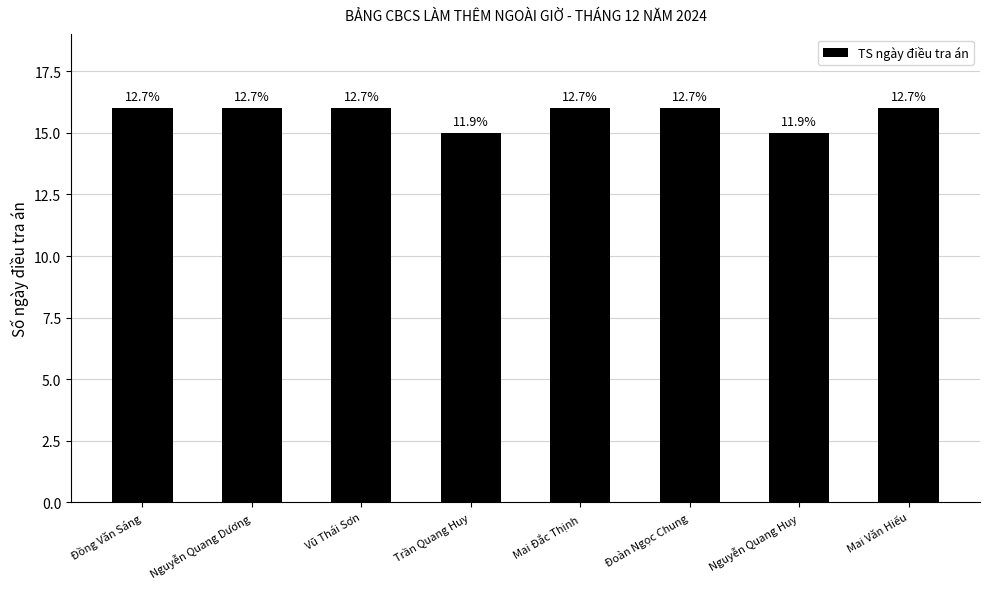

Between Mai Văn Hiếu and Mai Đắc Thịnh, which is larger?

Mai Văn Hiếu